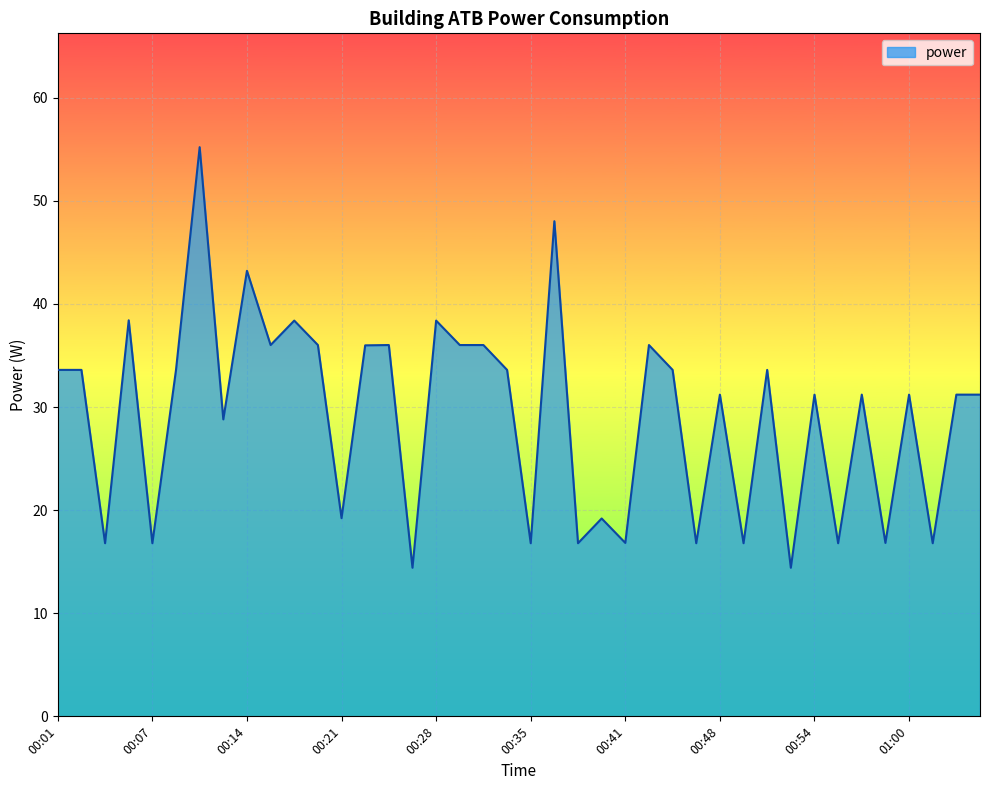

What is the greatest value displayed?

55.2